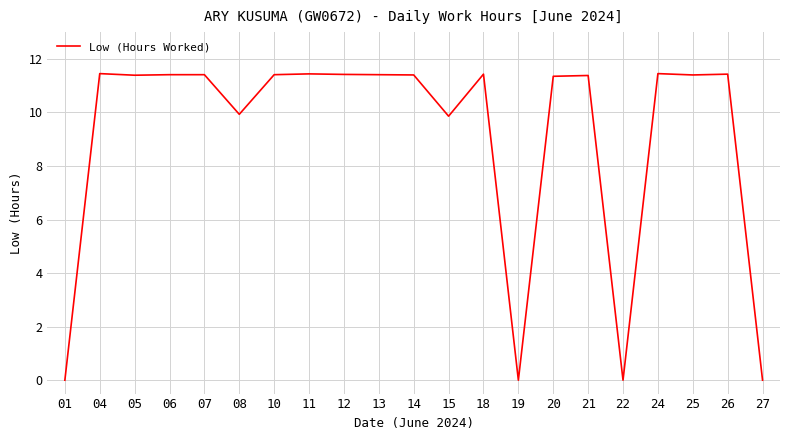

What value does the data have at 21?

11.4